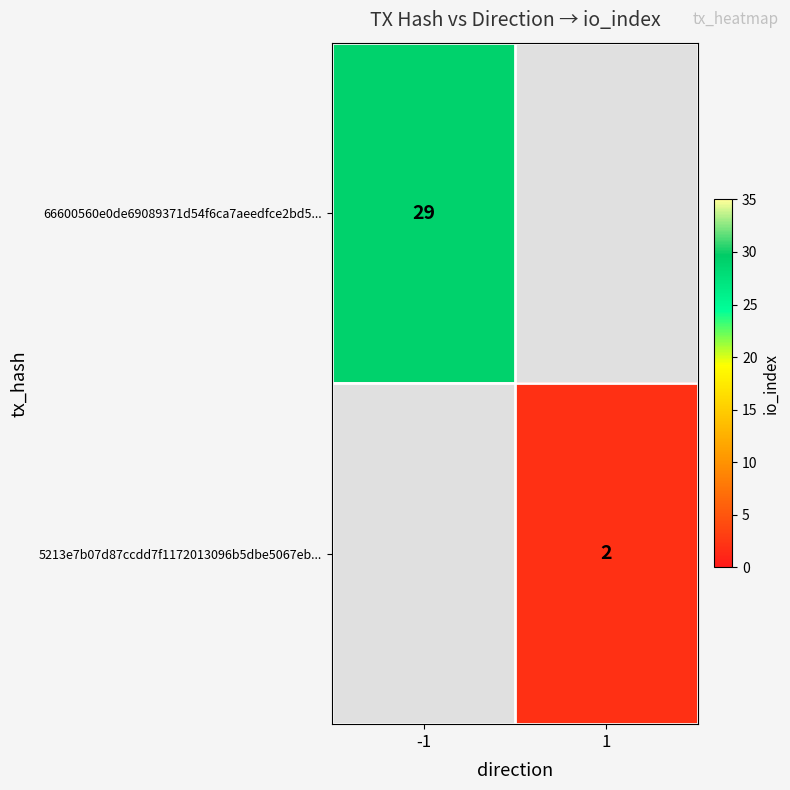

True or false: 66600560e0de69089371d54f6ca7aeedfce2bd5... has a value of 50 at -1.

False